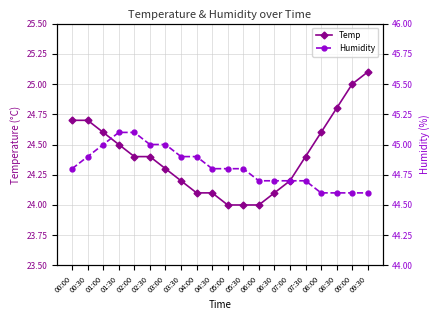

What is the difference between the highest and lowest values at 00:00?

20.1